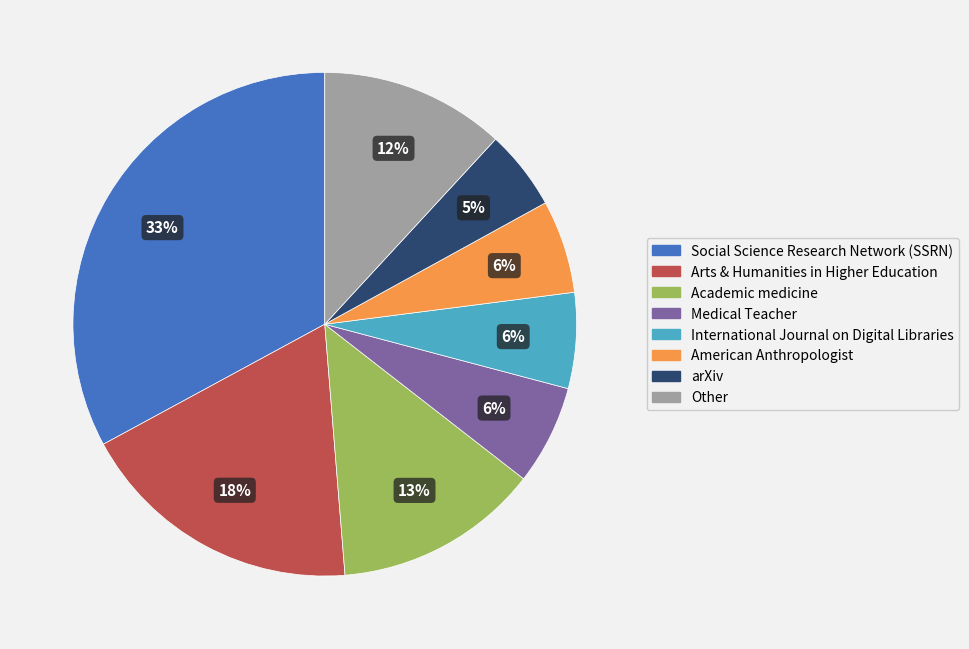

Combined, do Academic medicine and International Journal on Digital Libraries account for over 50%?

No